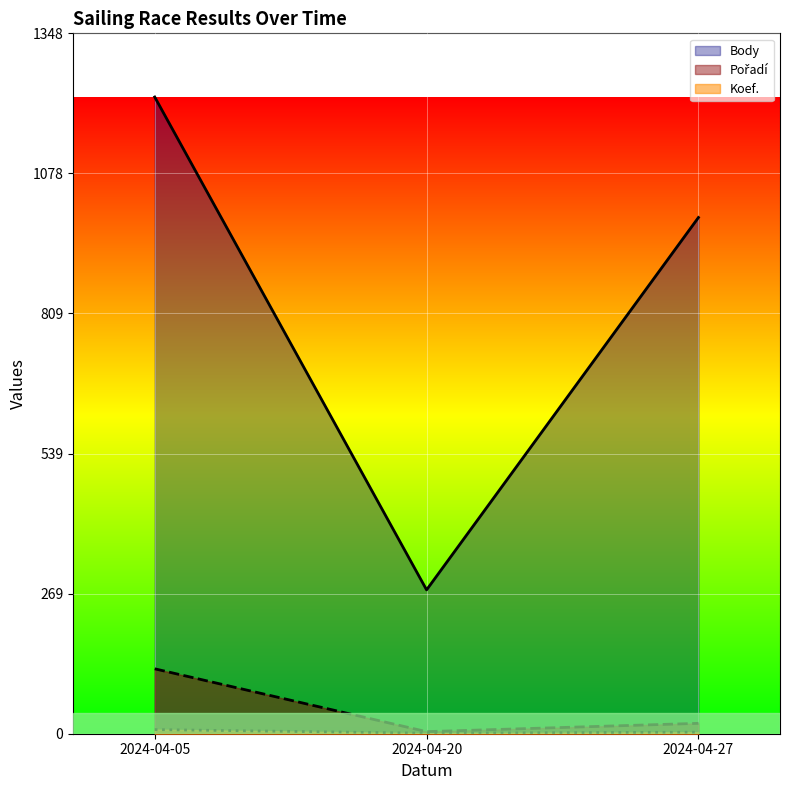

At 2024-04-27, list the series in order from smallest to largest.

Koef., Pořadí, Body